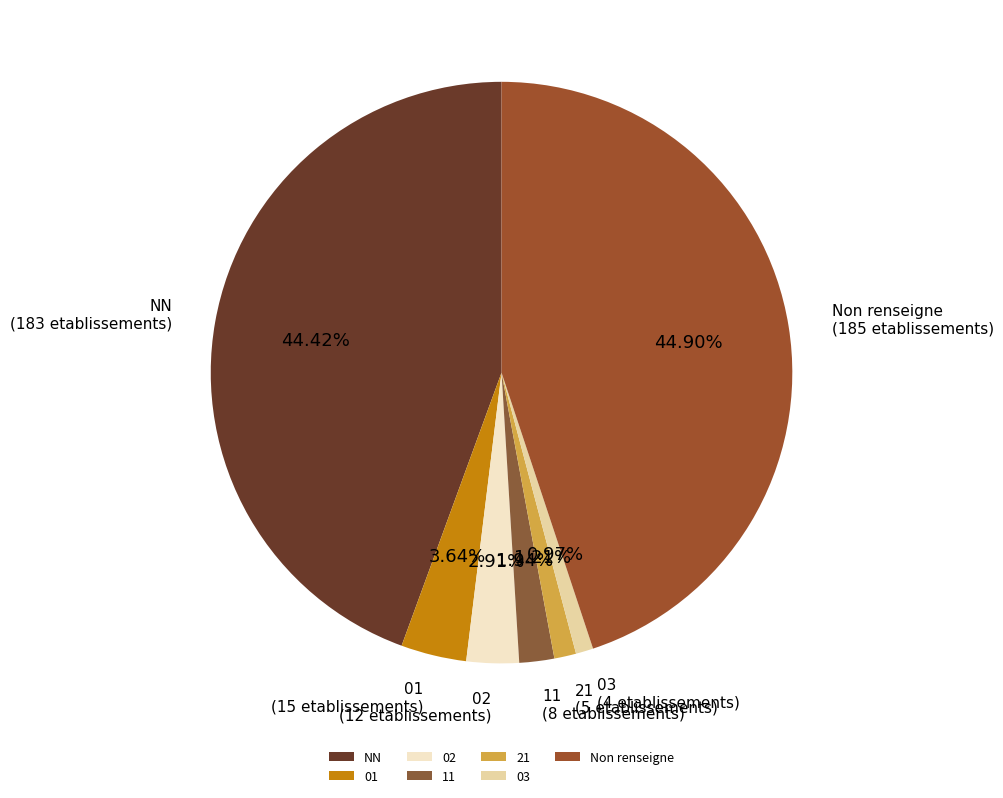

Combined, do 03 and Non renseigne account for over 50%?

No